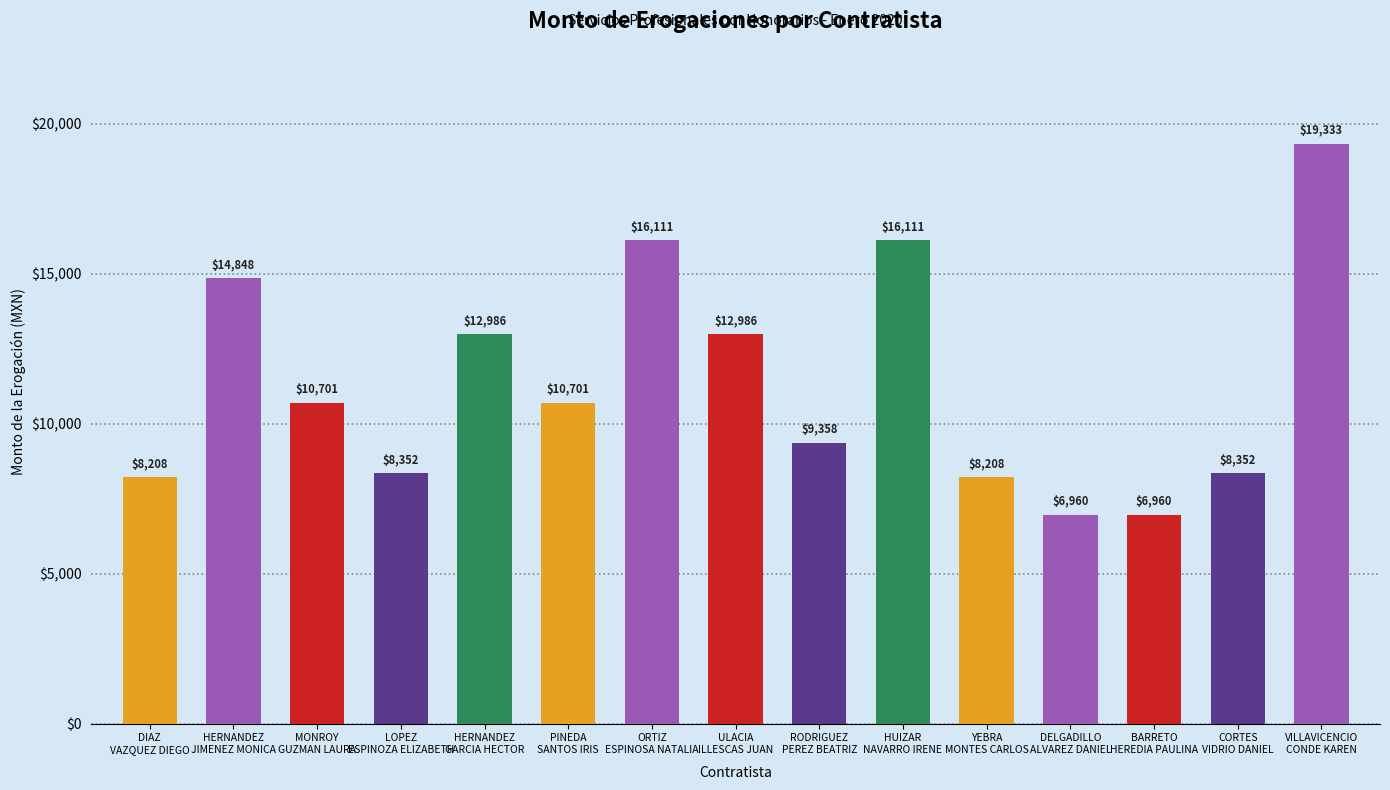

What is the average value?

11345.0